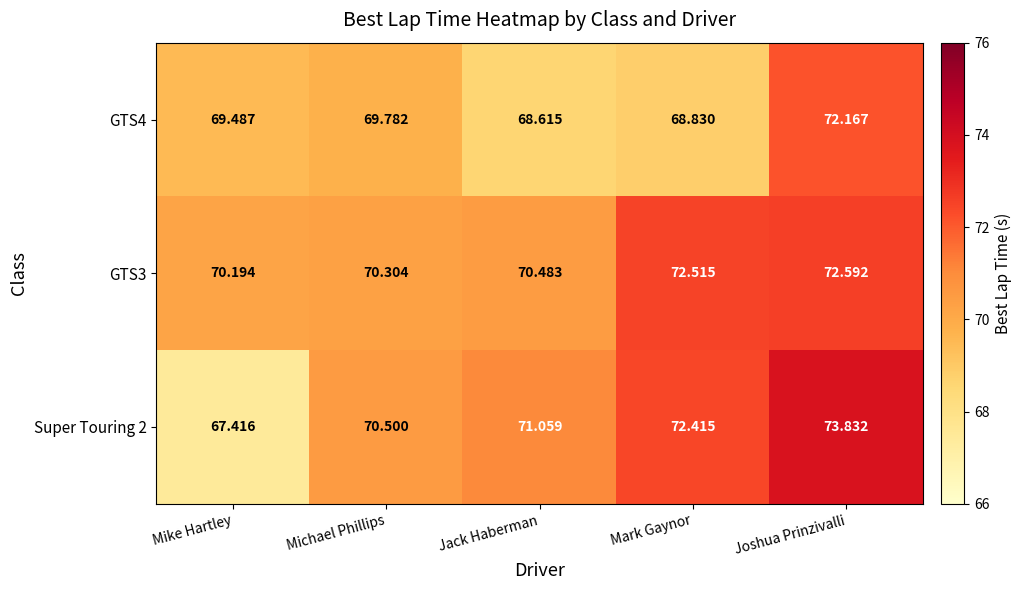

At which category is the sum across all series the highest?

Joshua Prinzivalli